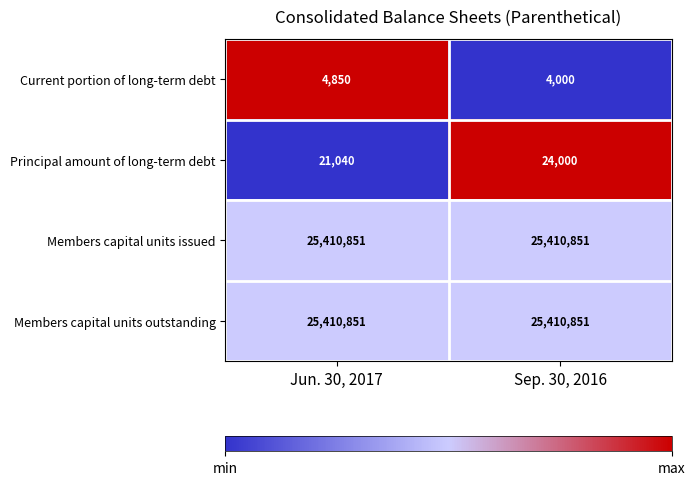

At which label does Current portion of long-term debt reach its minimum?

Sep. 30, 2016